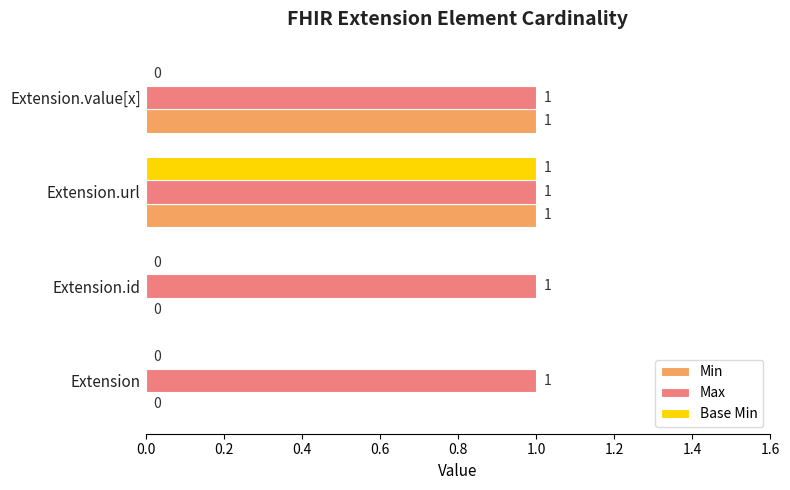

Is it true that Base Min equals -1 at Extension.id?

False